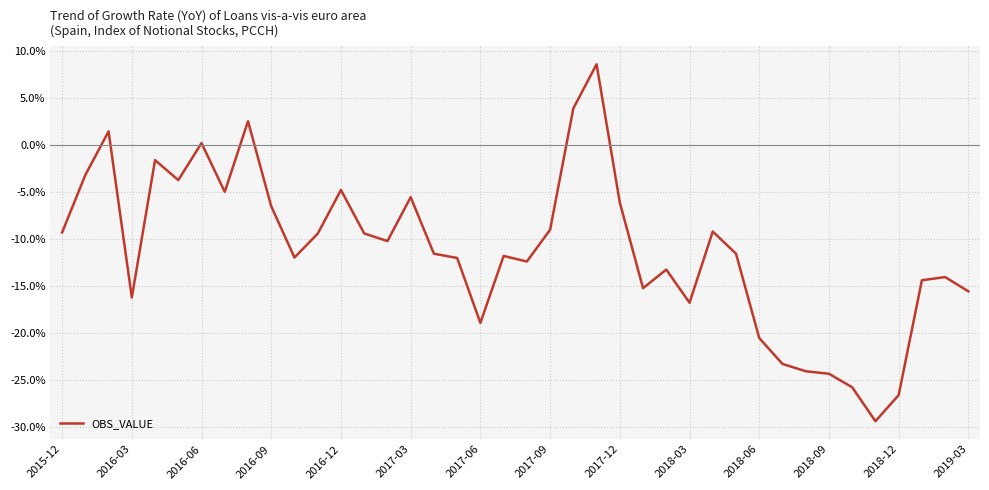

What is the maximum value shown in the chart?

8.5